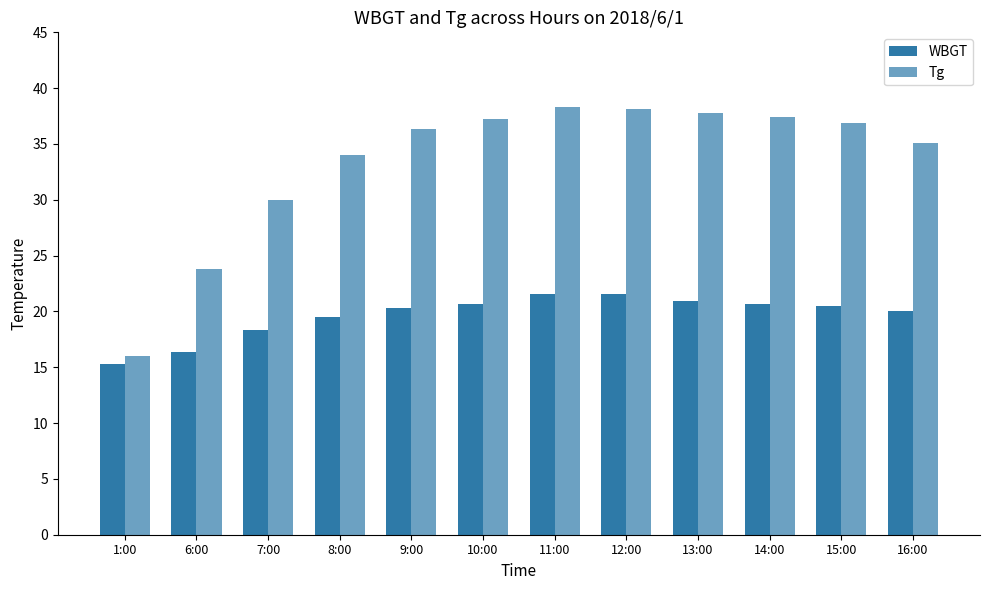

Which category has the lowest value across all series?

1:00